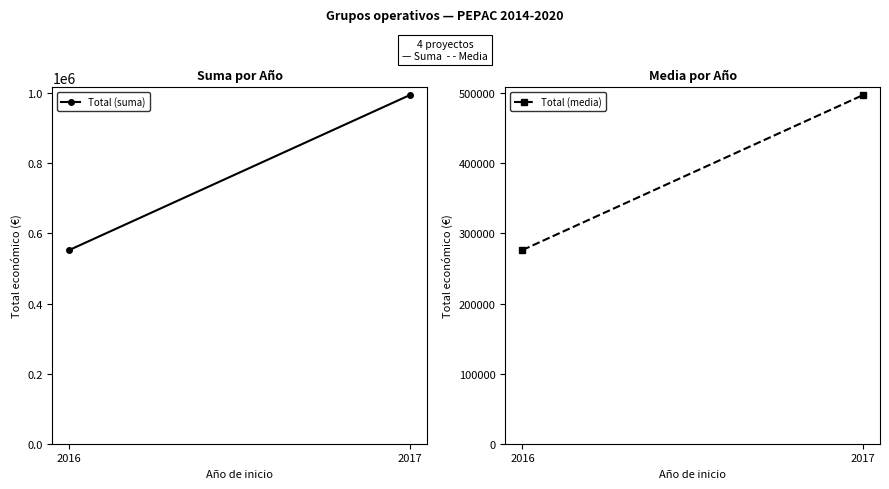

Between 2017 and 2016, which is larger?

2017